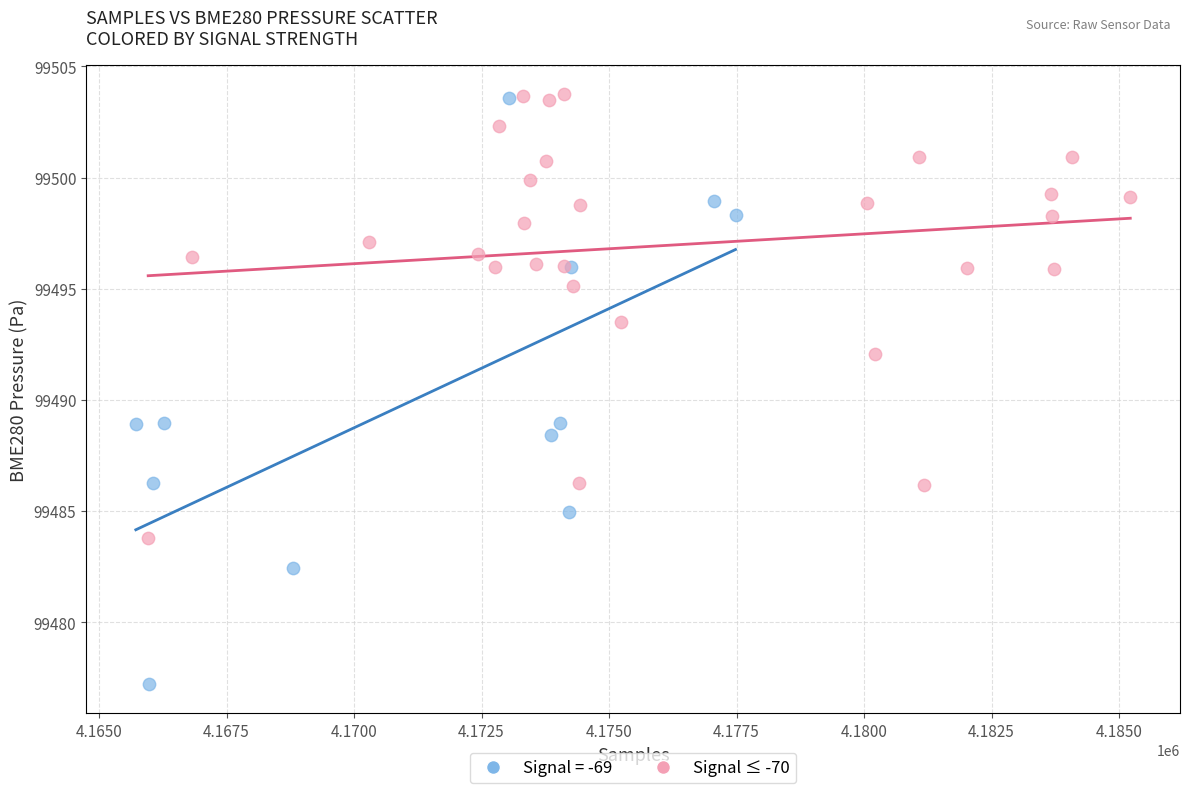

Which series reaches the minimum Y coordinate?

Signal = -69